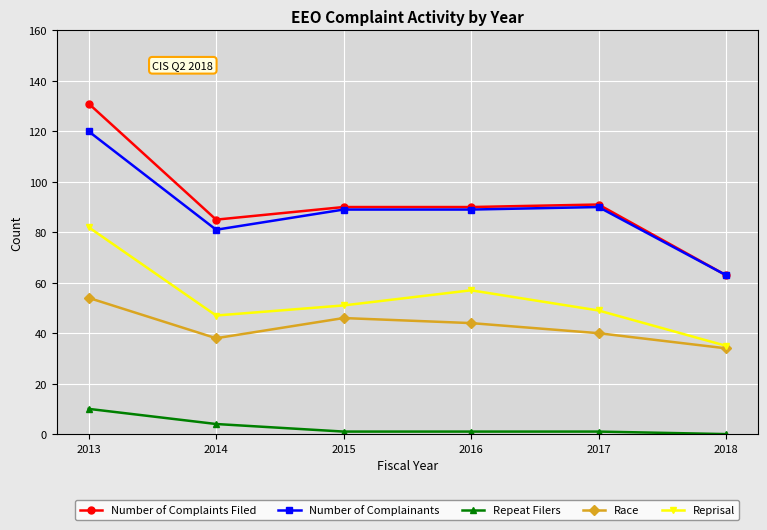

What is the value of the Repeat Filers point at the 2nd from the left?

4